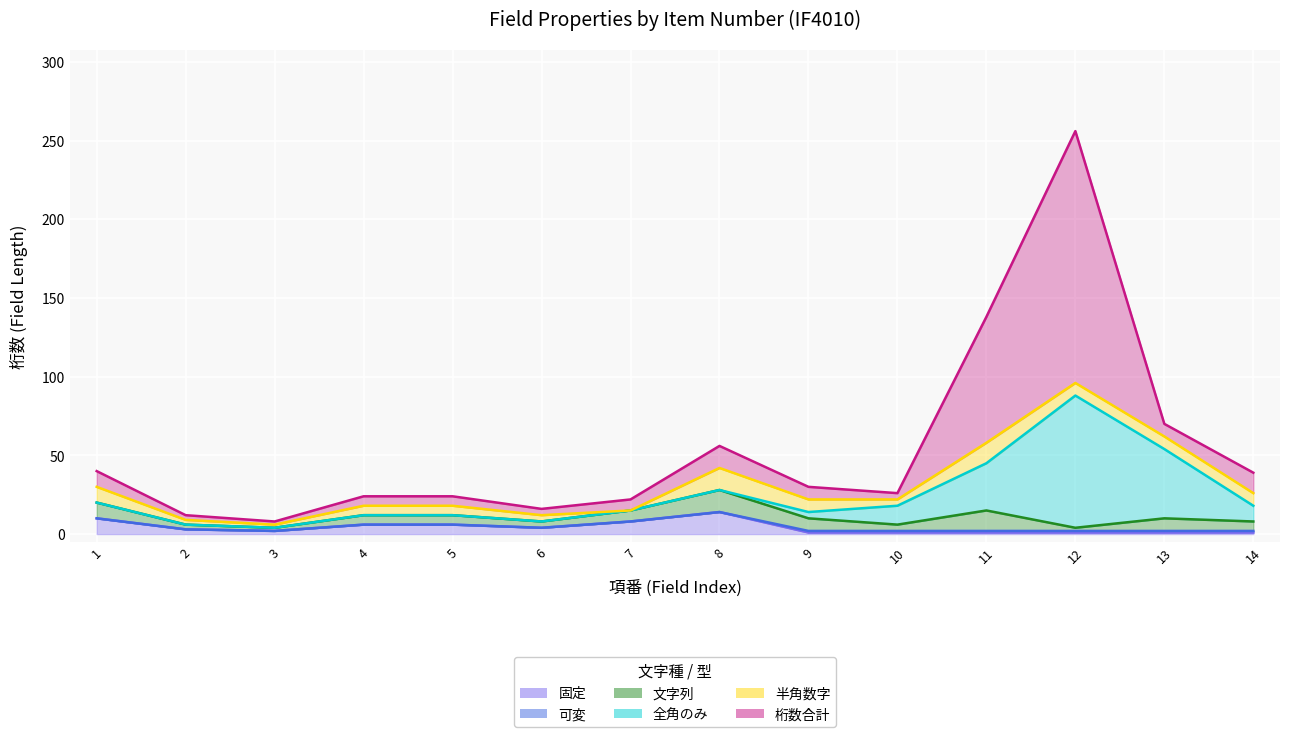

True or false: 桁数合計 has more than 1 points higher than both neighbors.

True